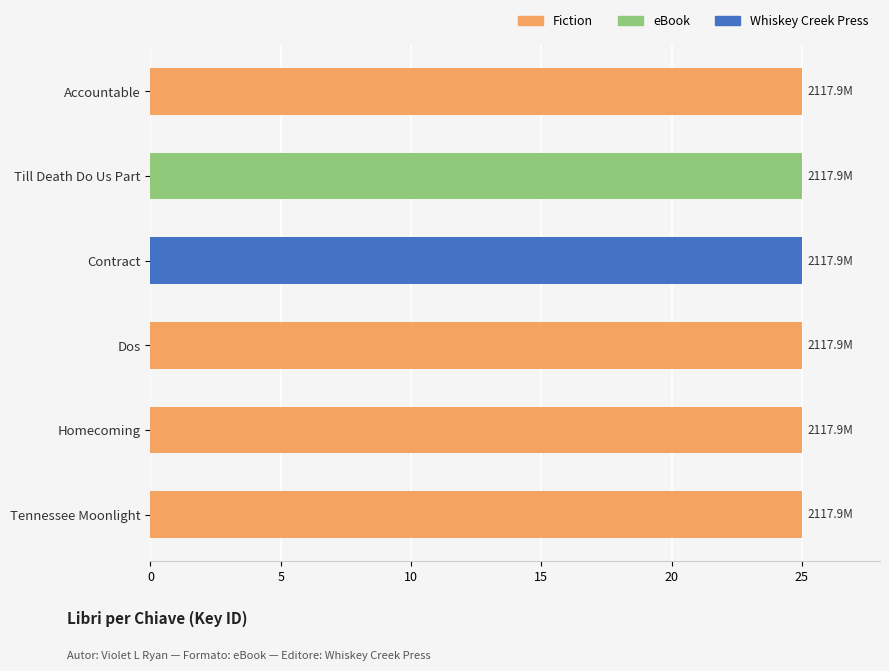

Does the chart contain stacked bars?

No